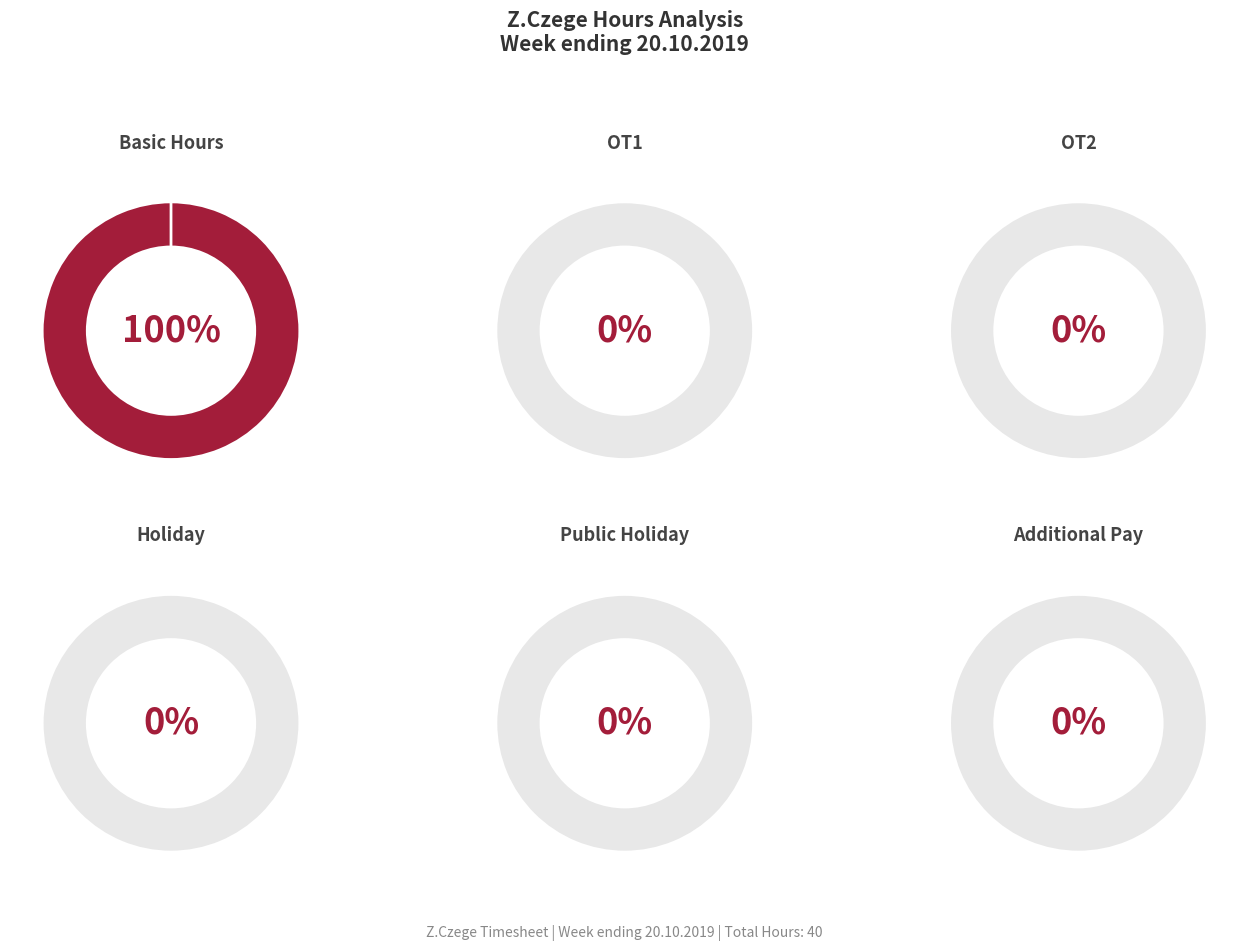

Which slice represents more than half of the pie?

Basic Hours